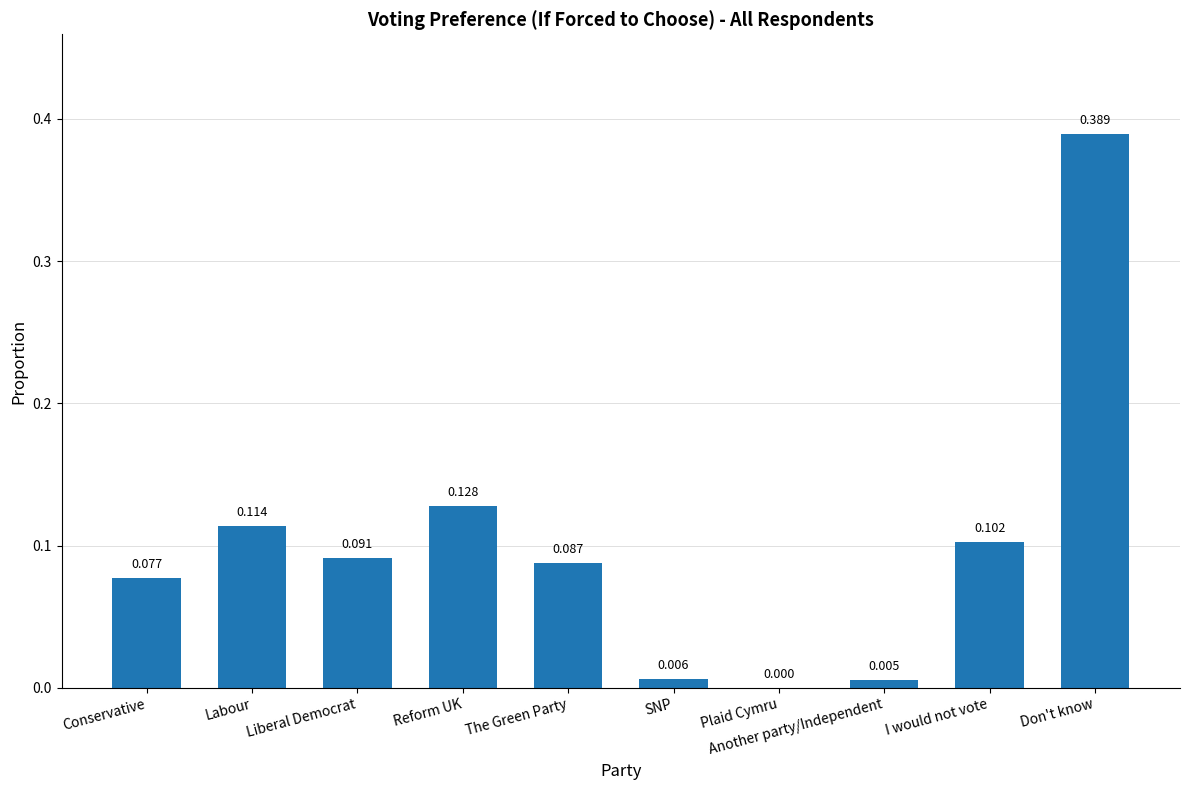

Which has a higher value, Reform UK or Another party/Independent?

Reform UK